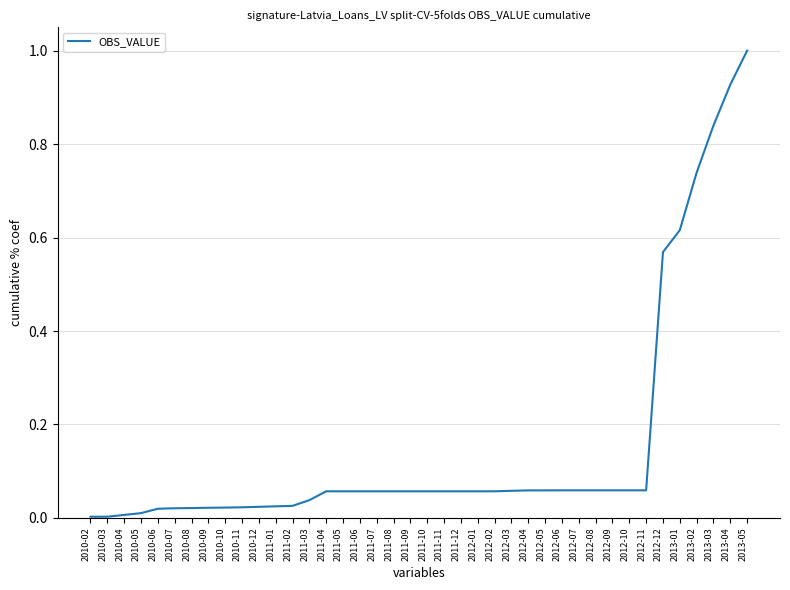

What is the difference between the maximum and minimum values?

1.0